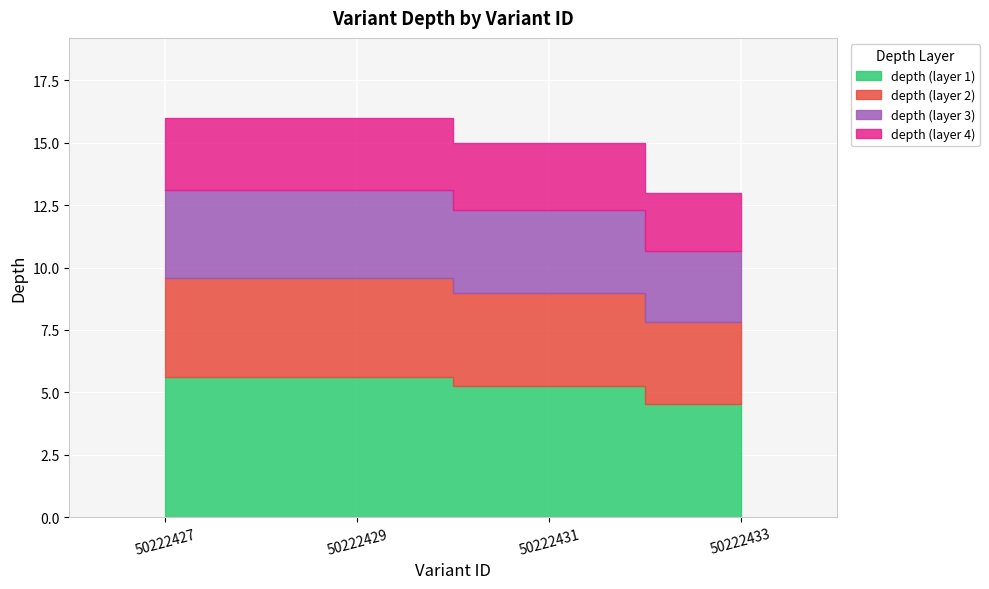

What is the greatest value displayed?

16